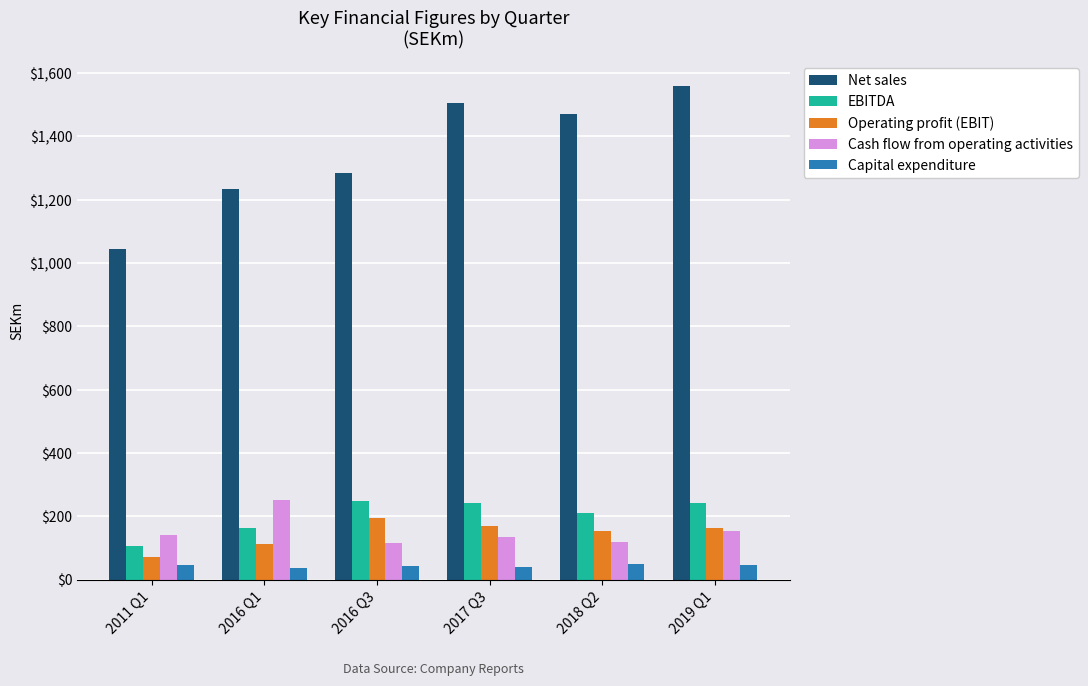

What is the sum of all Operating profit (EBIT) values?

868